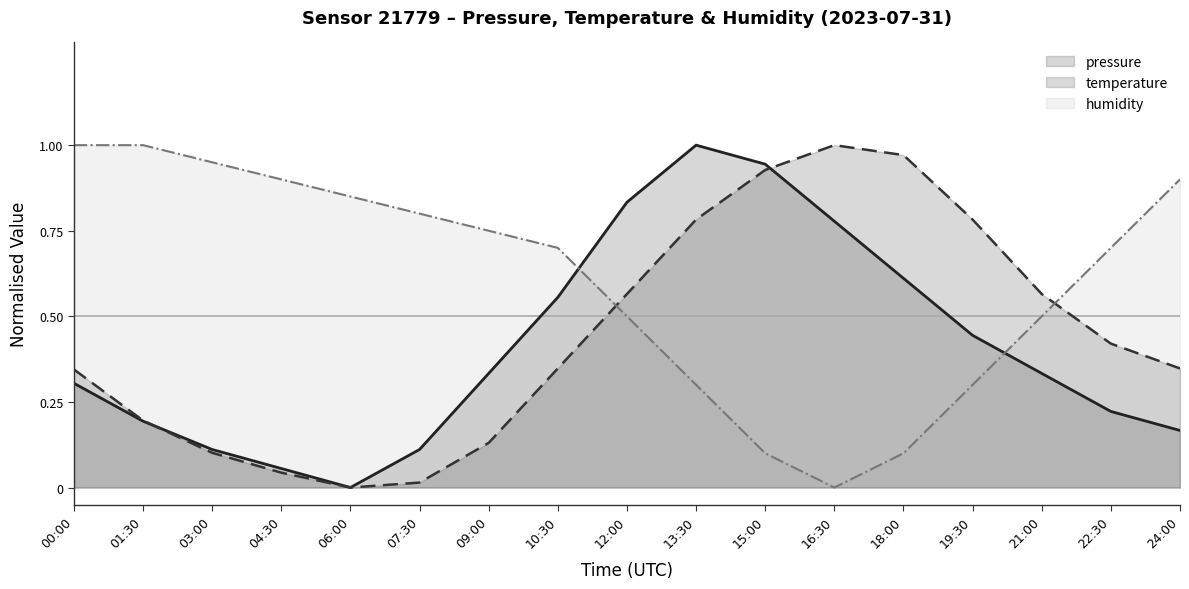

True or false: pressure and temperature cross at least once.

True